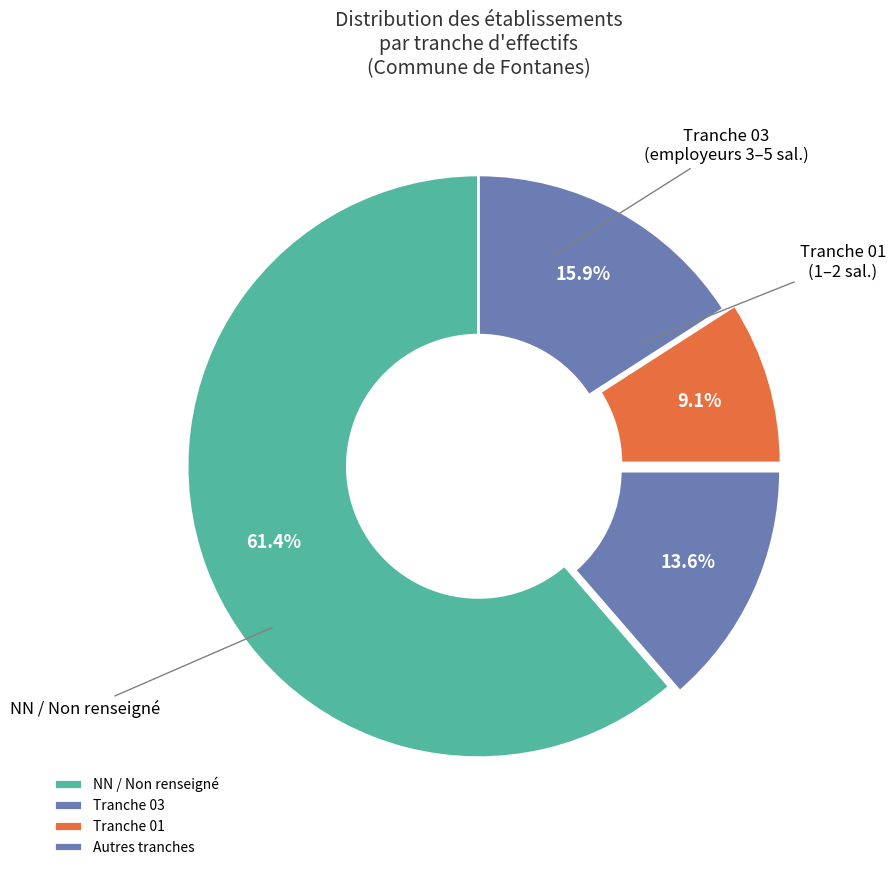

How many slices are in this pie chart?

4